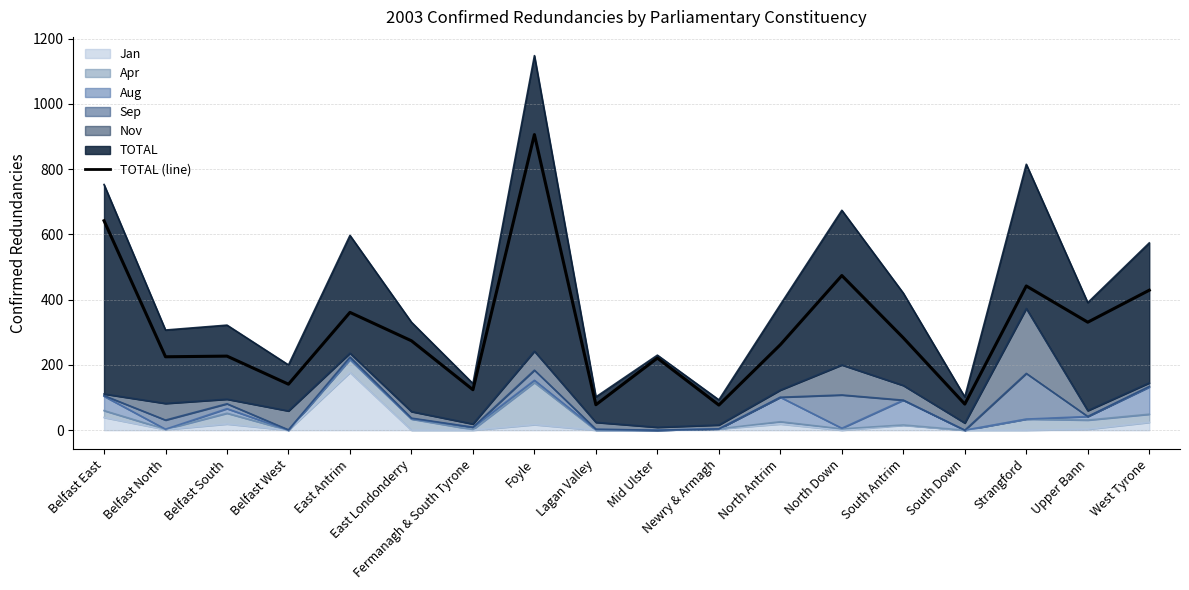

How many points are higher than both their immediate neighbors (excluding endpoints)?

6